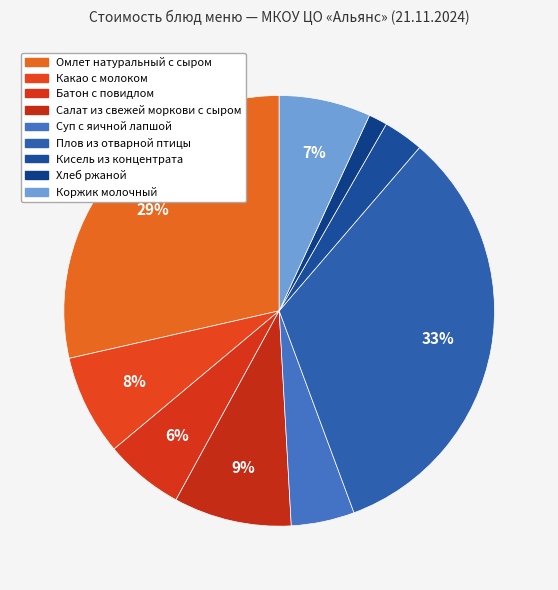

Rank the categories by value from lowest to highest.

Хлеб ржаной, Кисель из концентрата, Суп с яичной лапшой, Батон с повидлом, Коржик молочный, Какао с молоком, Салат из свежей моркови с сыром, Омлет натуральный с сыром, Плов из отварной птицы